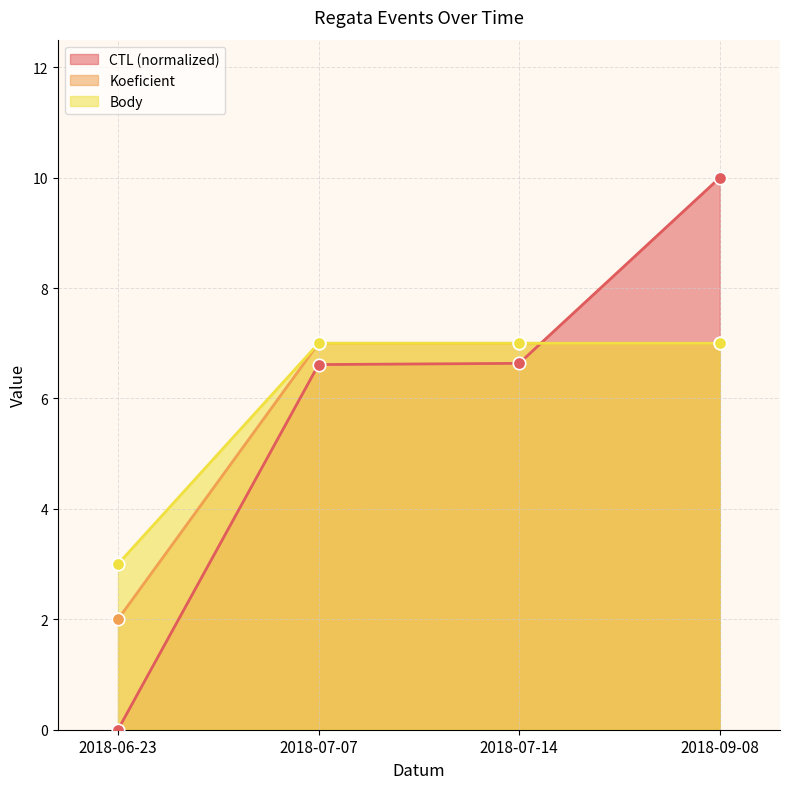

Which series has the largest total across all categories?

Body